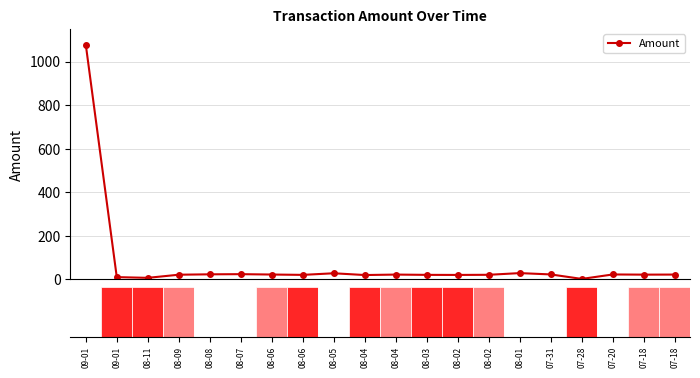

True or false: the data has more than 1 interior local peaks.

True